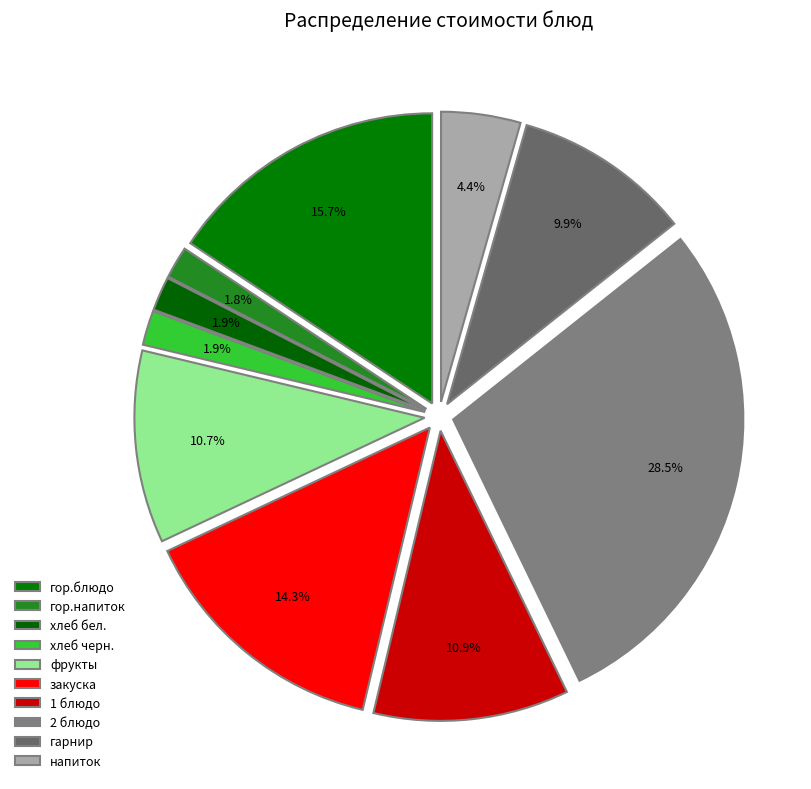

What is the total percentage of напиток and фрукты?

15.1%